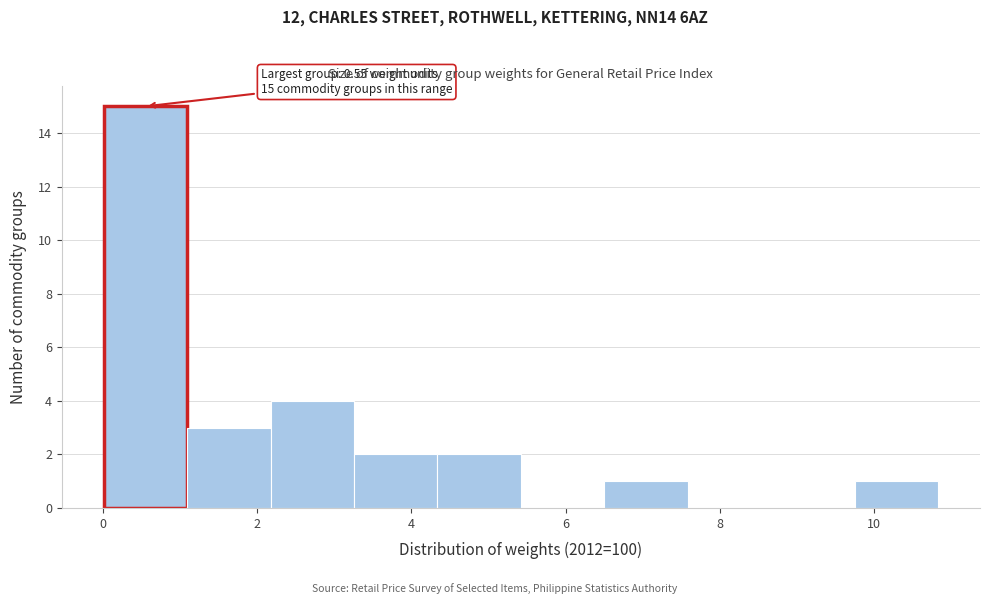

Over which range of the x-axis is the bar tallest?

0.0 to 1.0